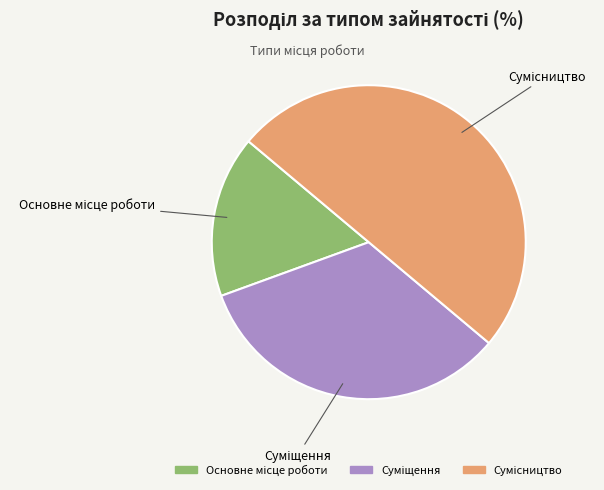

How many segments does this pie chart have?

3